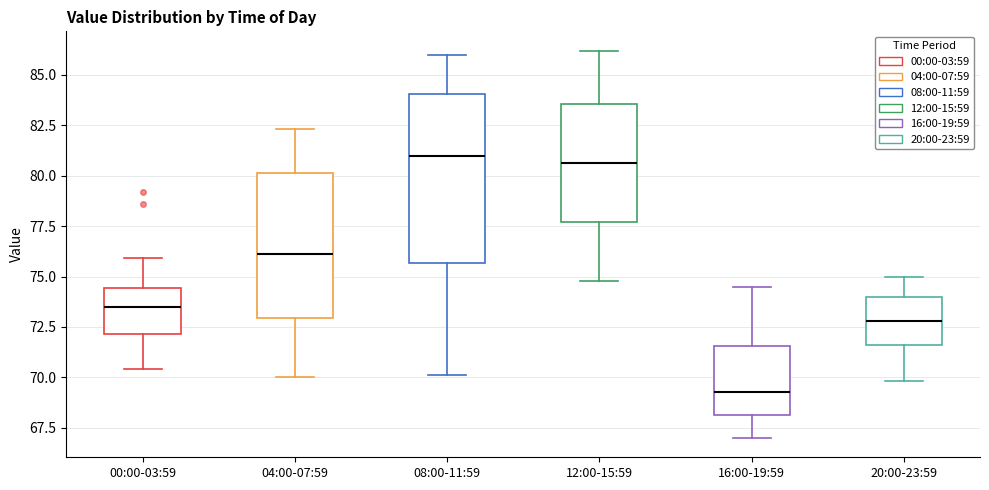

Which box has the lowest median line?

16:00-19:59